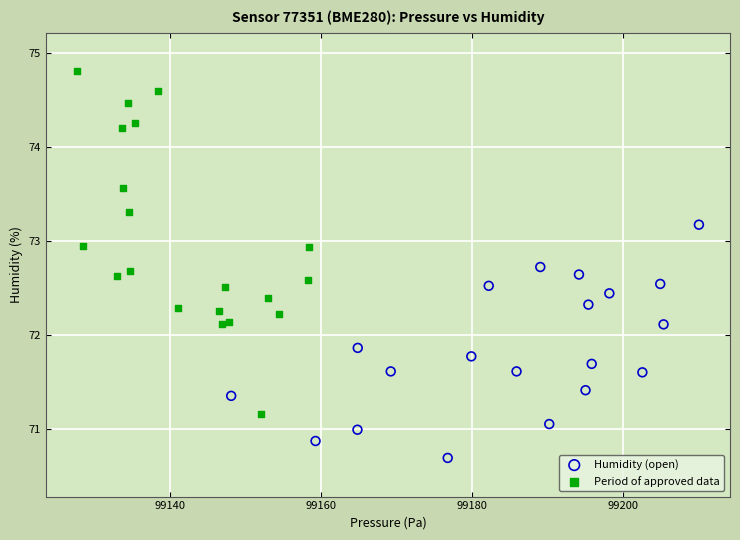

Which series has the widest spread of Y values?

Period of approved data